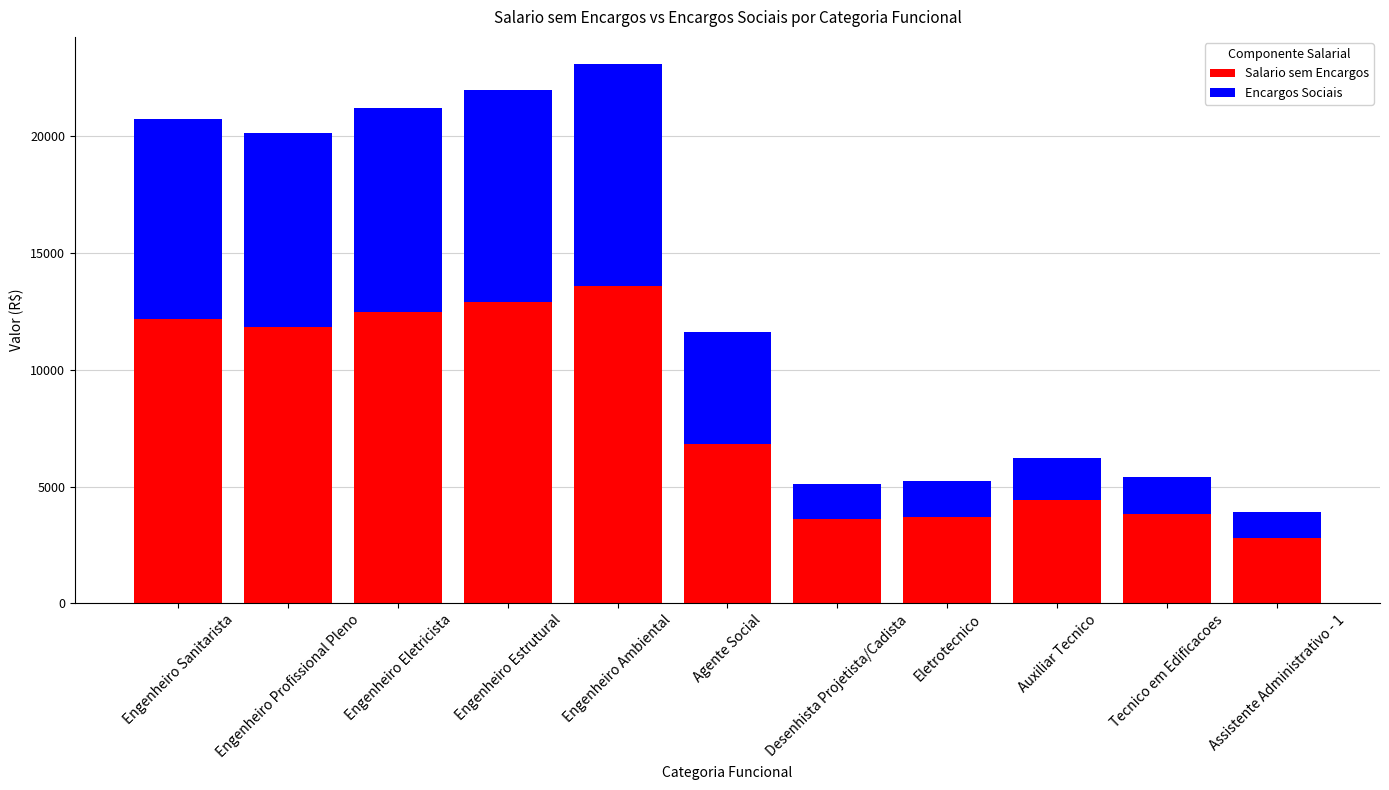

What is the total value across all series at Agente Social?

11618.9